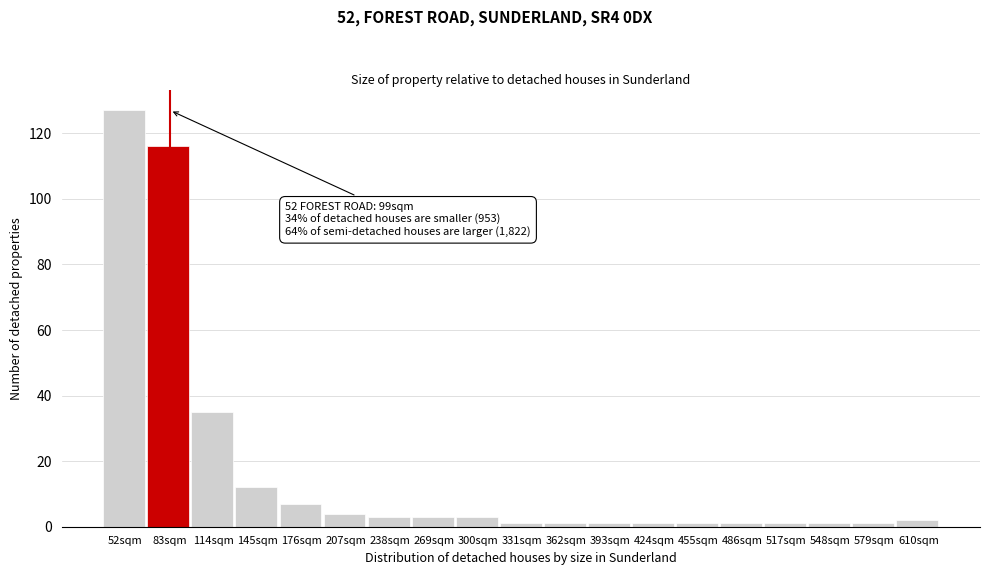

Reading left to right, extract all data points from this chart.

52sqm=127	83sqm=116	114sqm=35	145sqm=12	176sqm=7	207sqm=4	238sqm=3	269sqm=3	300sqm=3	331sqm=1	362sqm=1	393sqm=1	424sqm=1	455sqm=1	486sqm=1	517sqm=1	548sqm=1	579sqm=1	610sqm=2